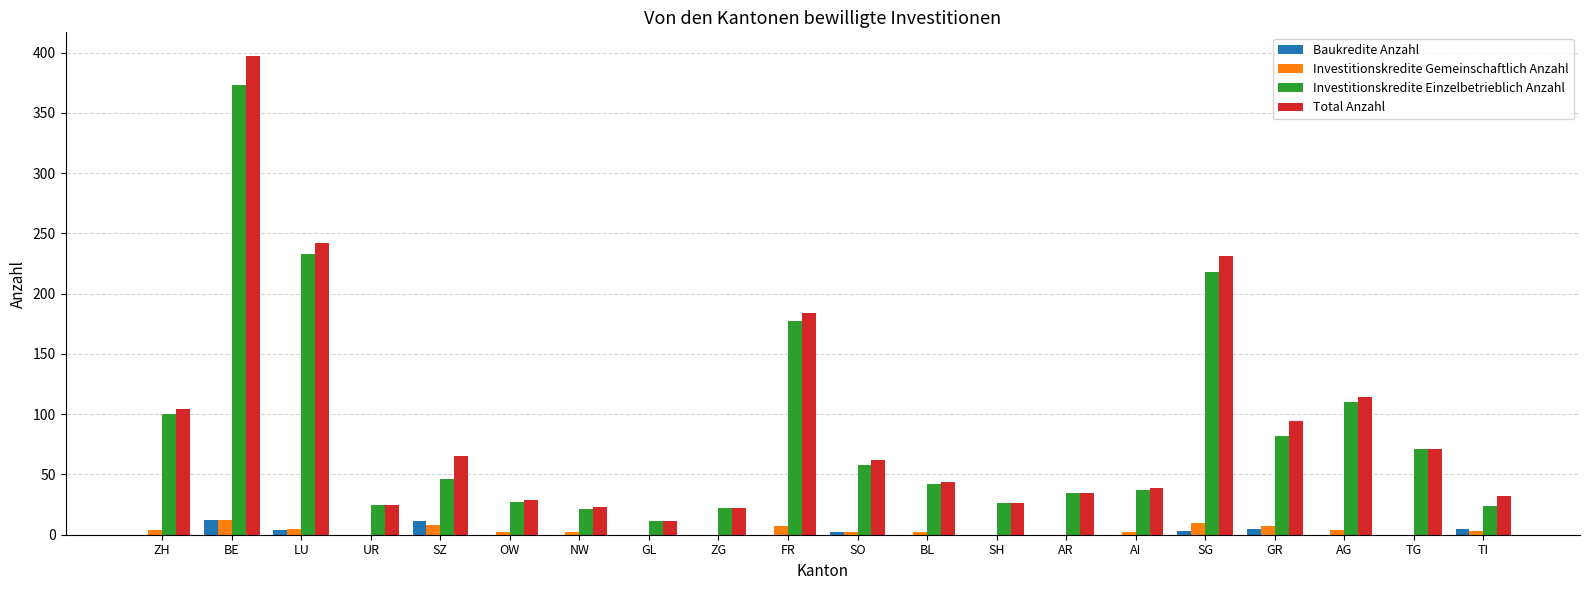

What is the total value across all series at BE?

794